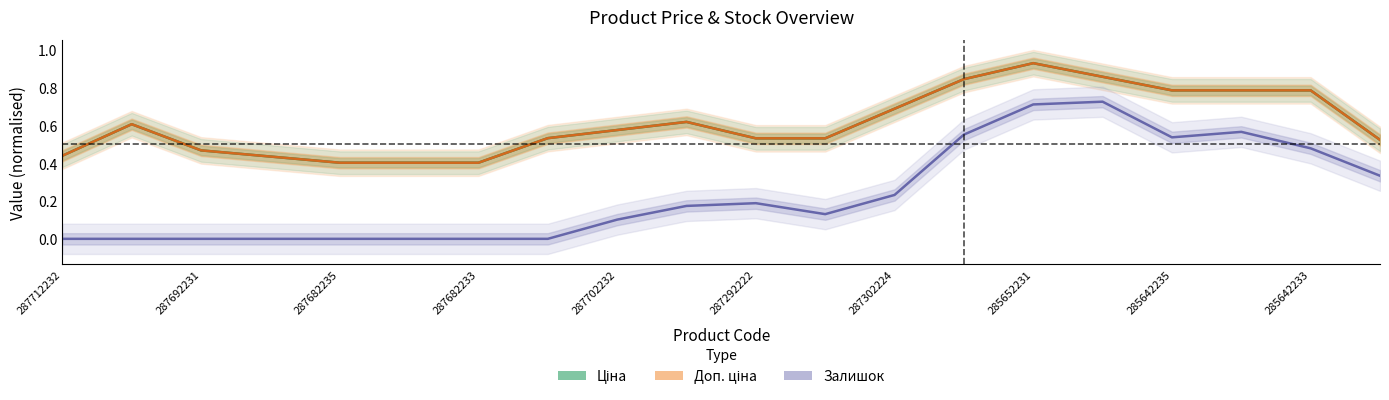

What is the difference between the maximum and minimum values in the Ціна series?

0.5